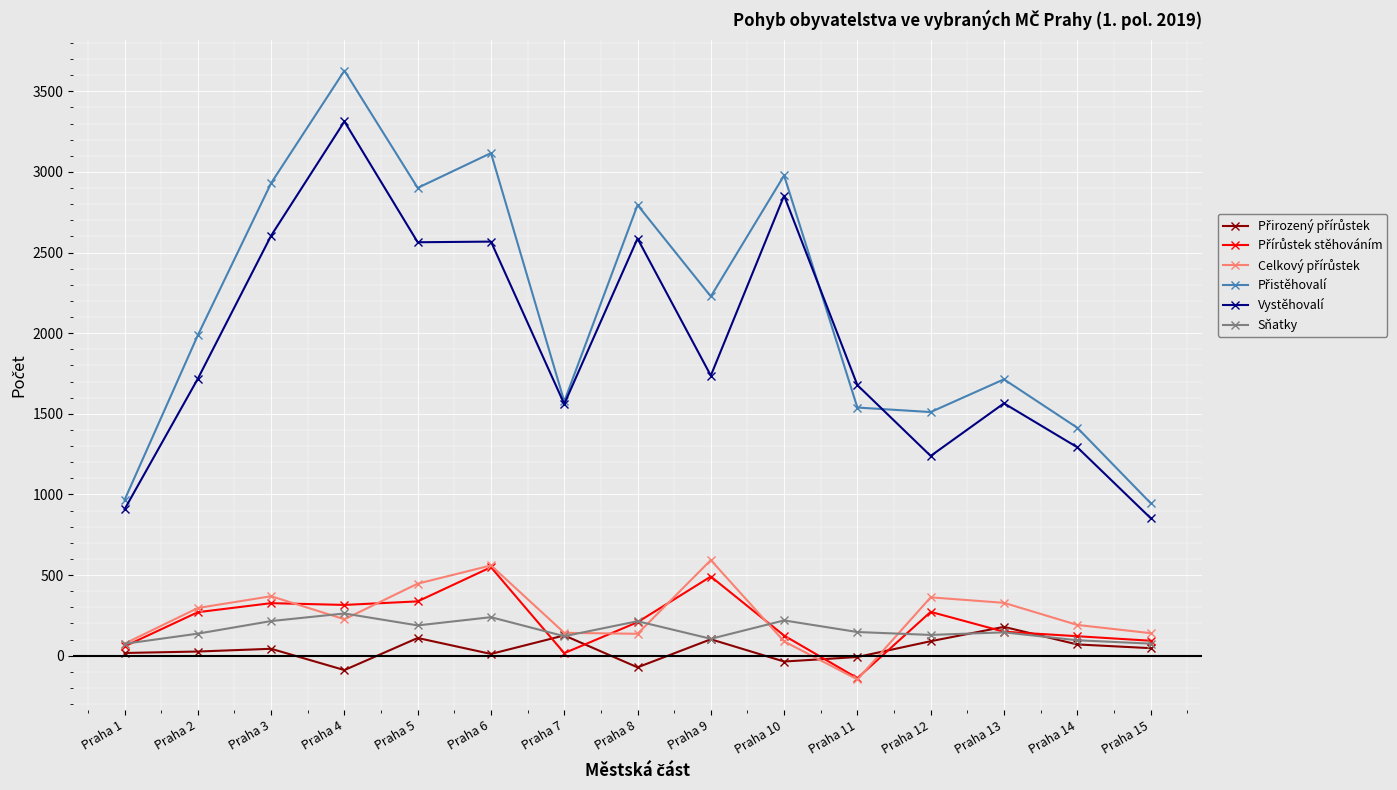

At which category does Vystěhovalí reach its first local peak?

Praha 4